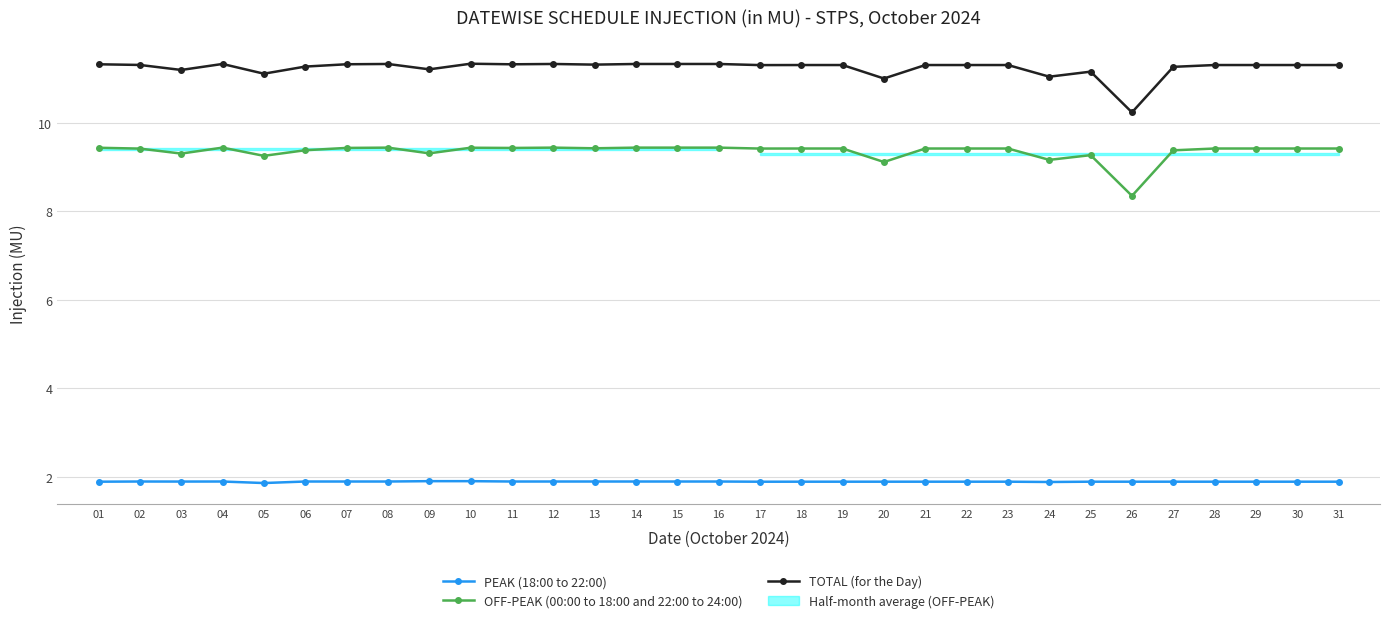

True or false: PEAK (18:00 to 22:00) and TOTAL (for the Day) cross at least once.

False